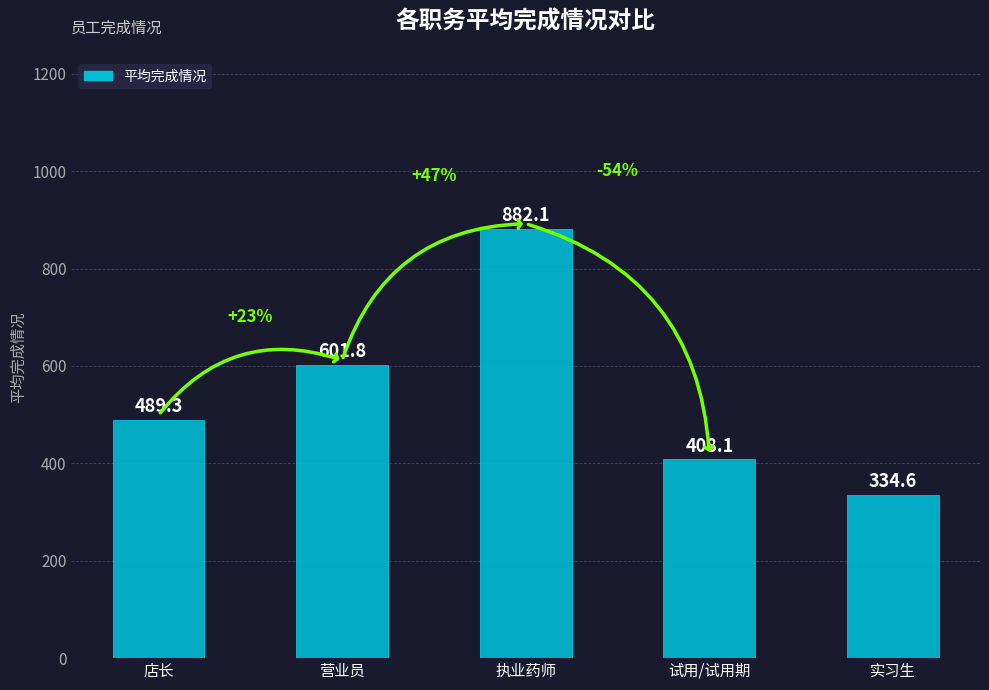

What is the average value?

543.2